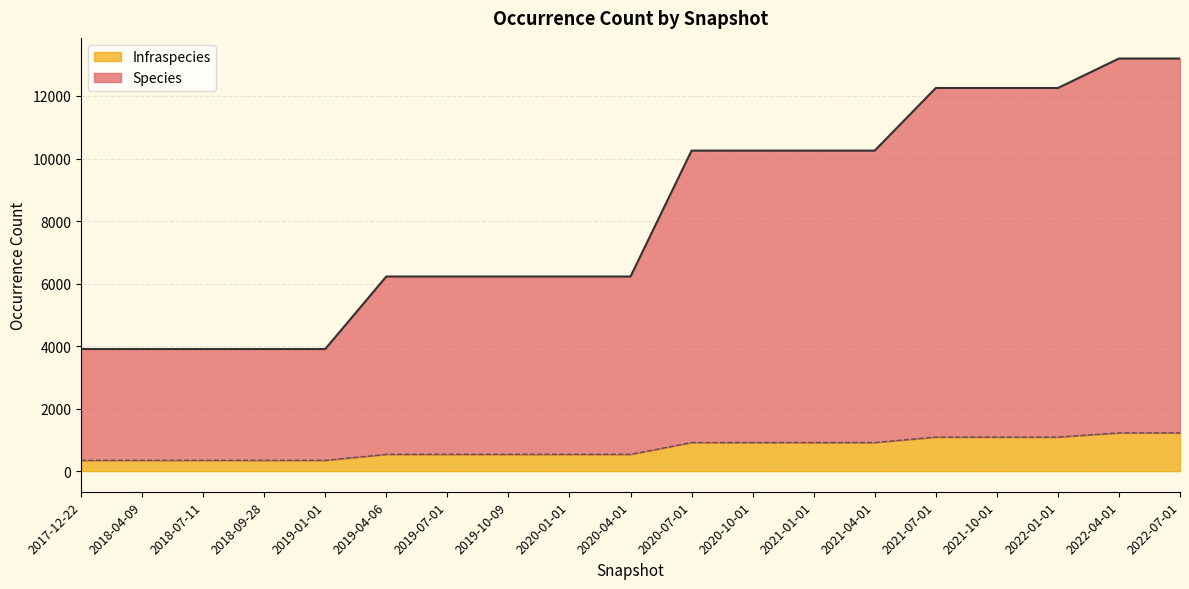

What is the difference between the highest and lowest values at 2019-10-09?

5690